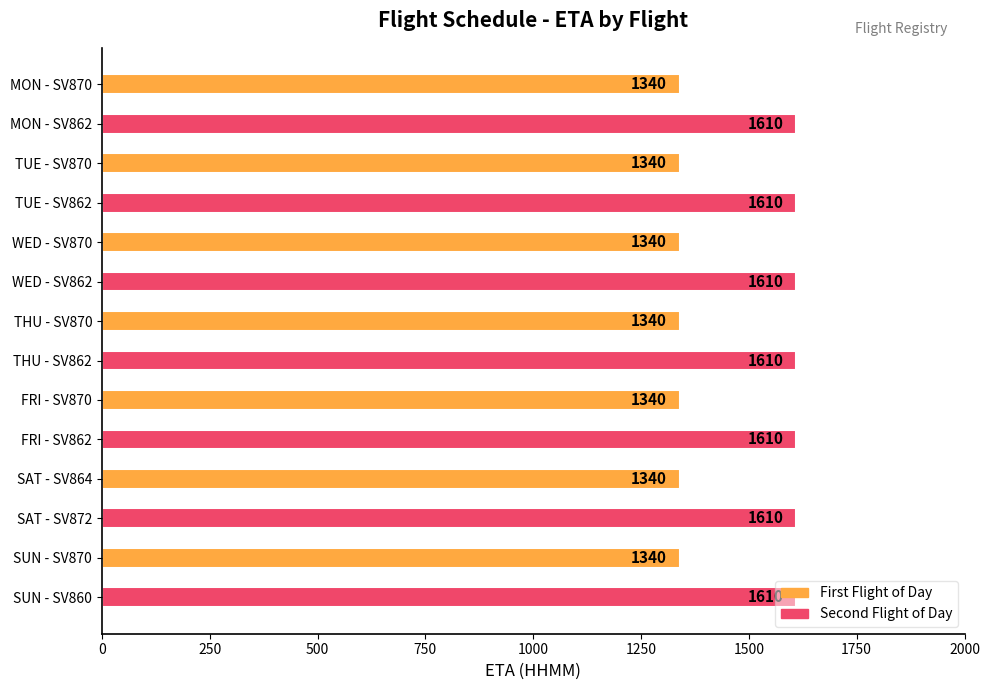

How many values are between 1340 and 1610?

14